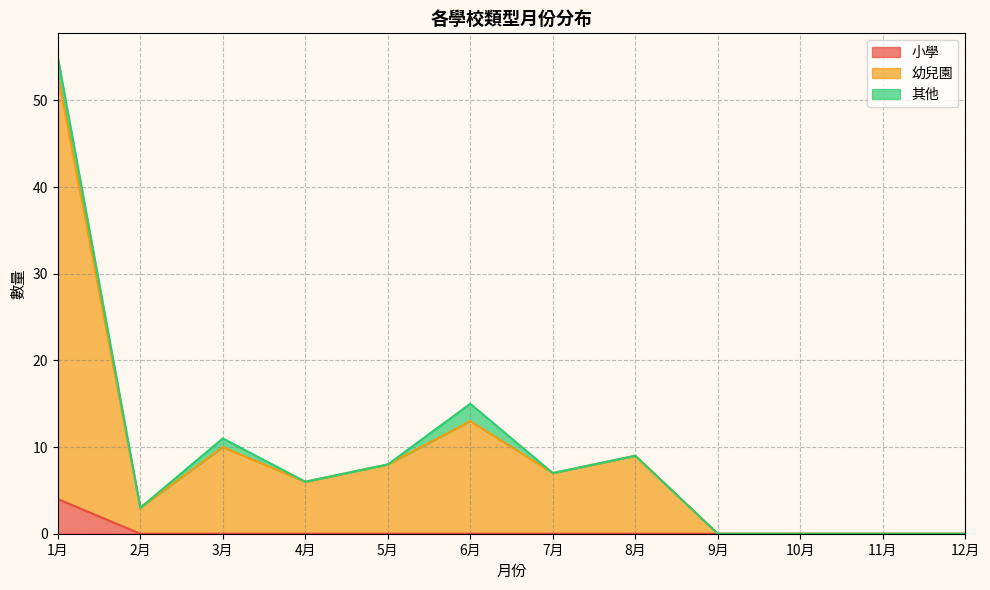

Which category has the highest value across all series?

1月